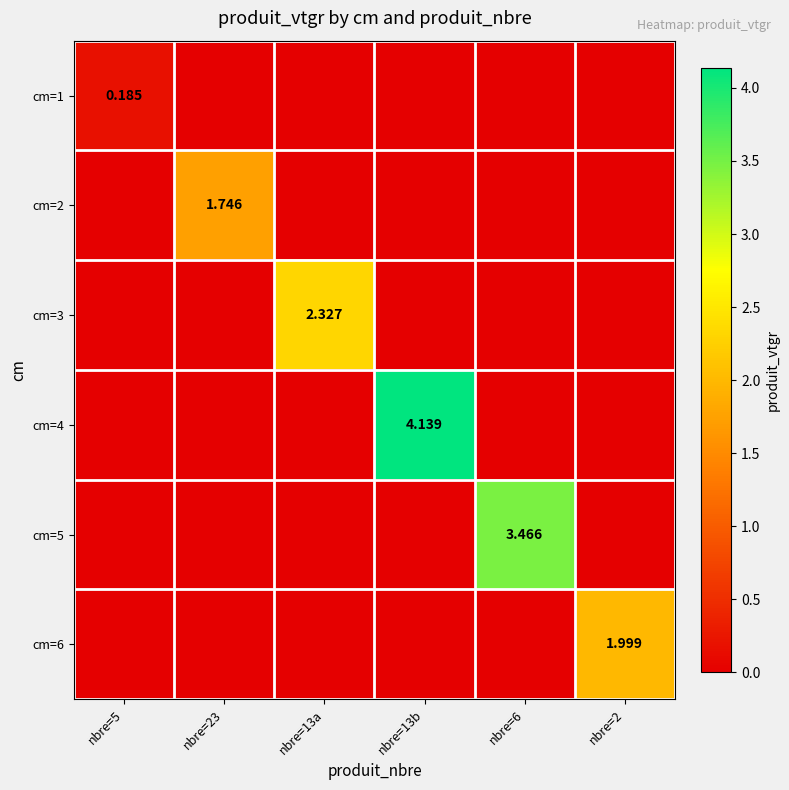

Count the number of categories in the chart.

6